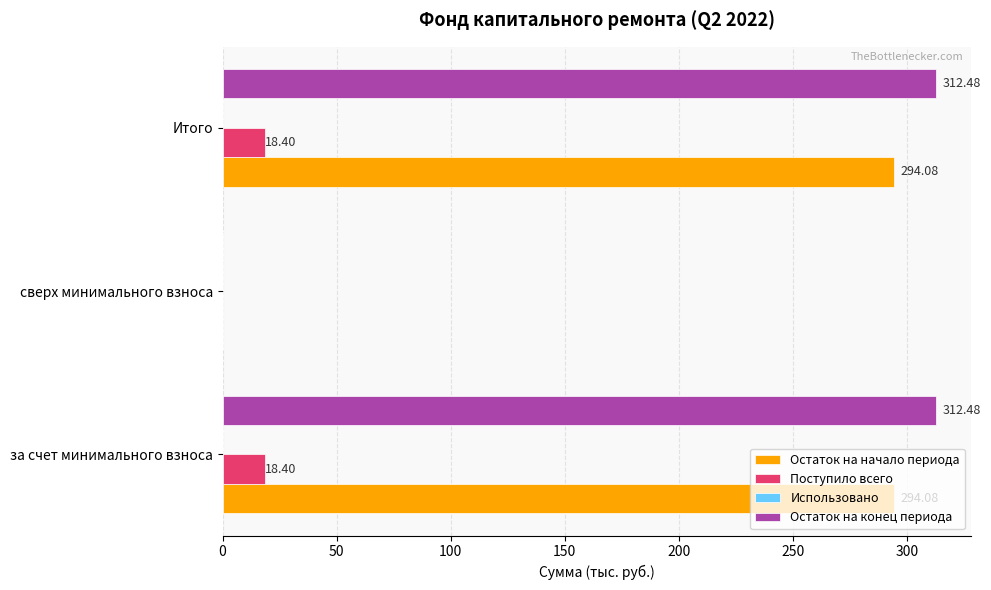

What is the sum of all Поступило всего values?

36.8